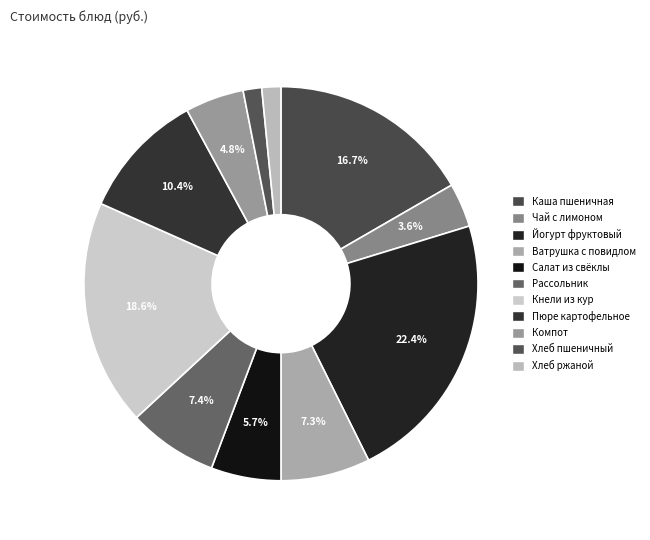

Count the number of slices in the pie.

11